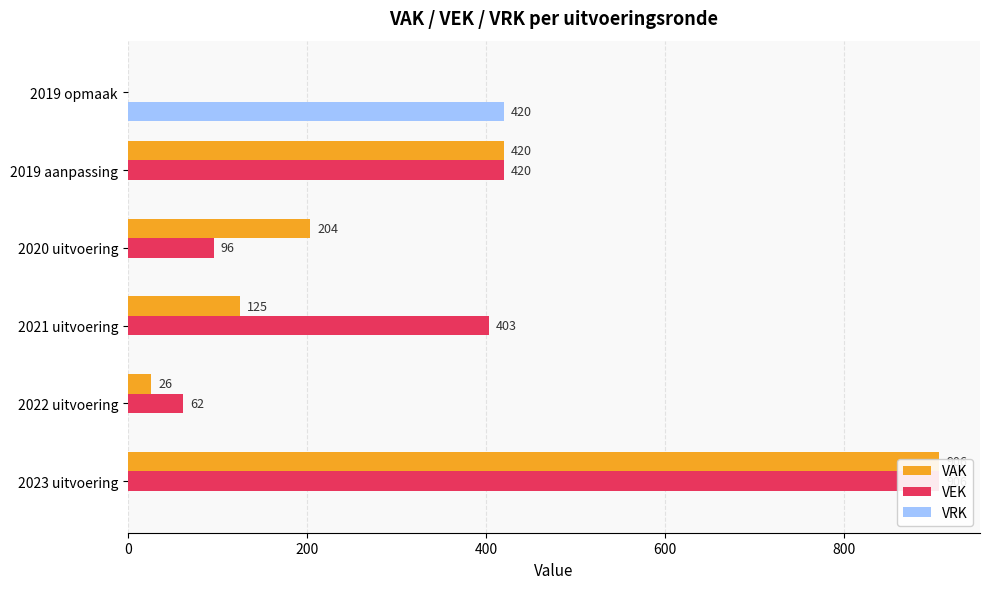

How many values in VEK are above zero?

5